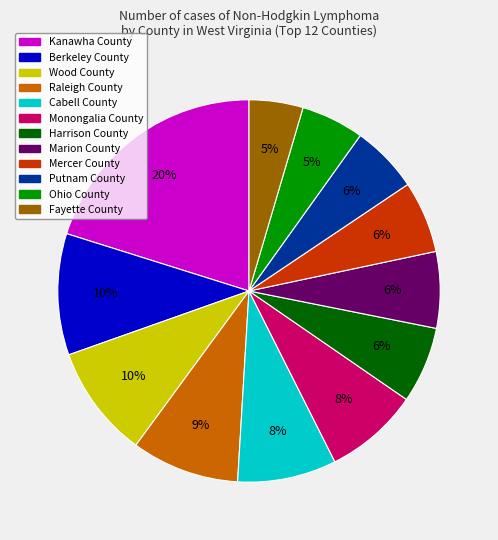

Count the number of slices in the pie.

12